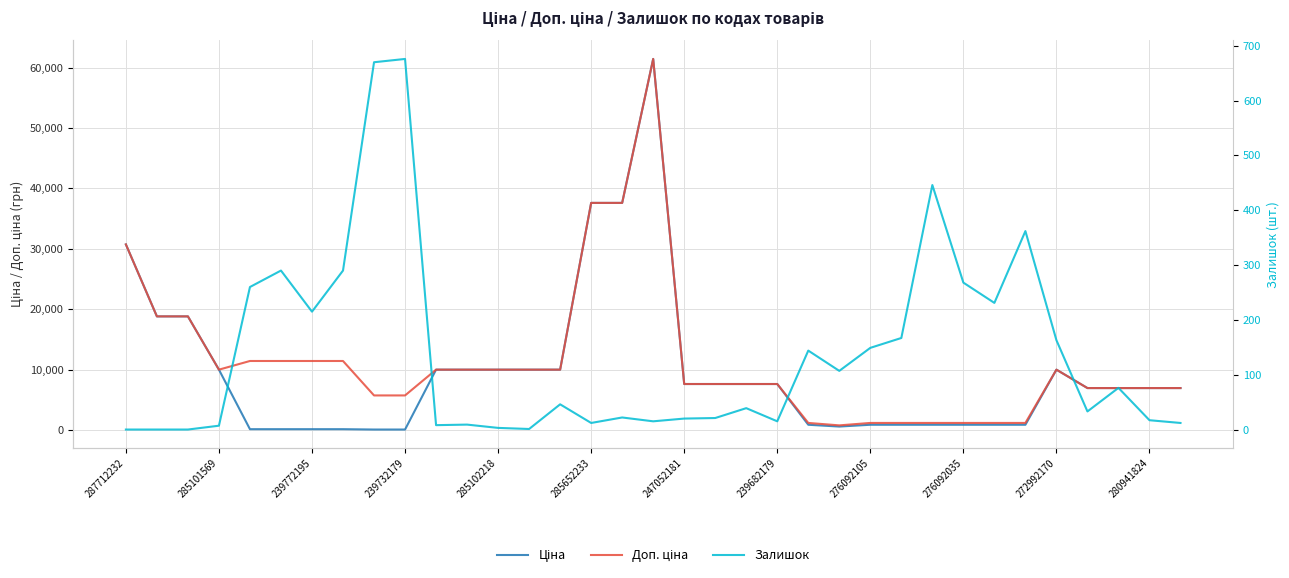

Rank the categories by Доп. ціна value from lowest to highest.

23, 22, 24, 25, 26, 27, 28, 29, 276092105, 276092035, 31, 32, 33, 34, 18, 19, 20, 21, 239732179, 272992170, 280941824, 12, 13, 14, 30, 285102218, 285652233, 247052181, 239682179, 285101569, 239772195, 287712232, 15, 16, 17